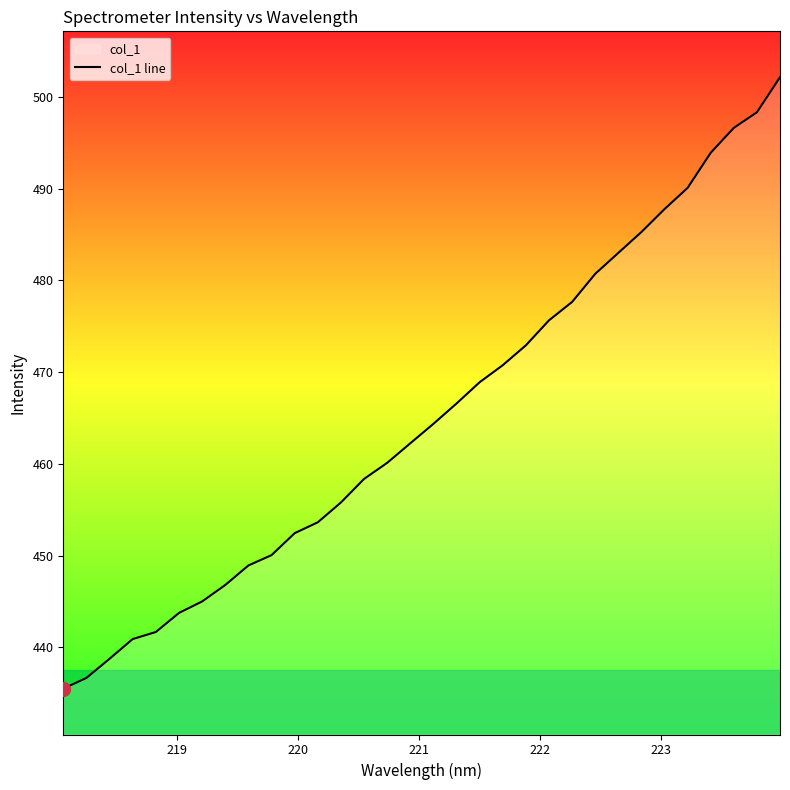

How many data points are less than 464?

16